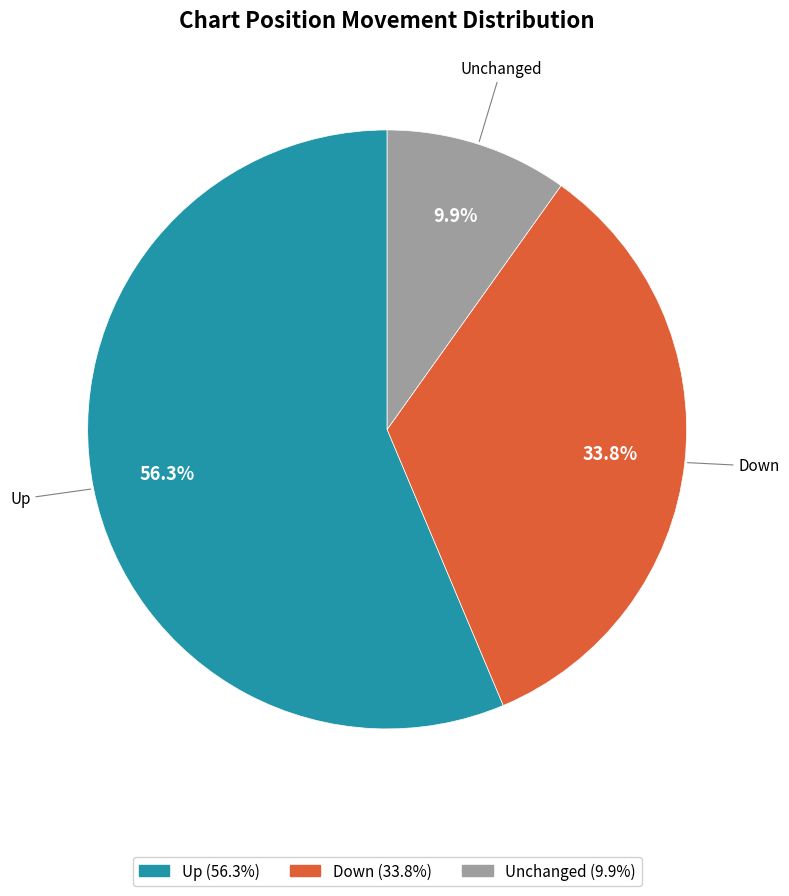

Does any single category account for the majority?

Yes